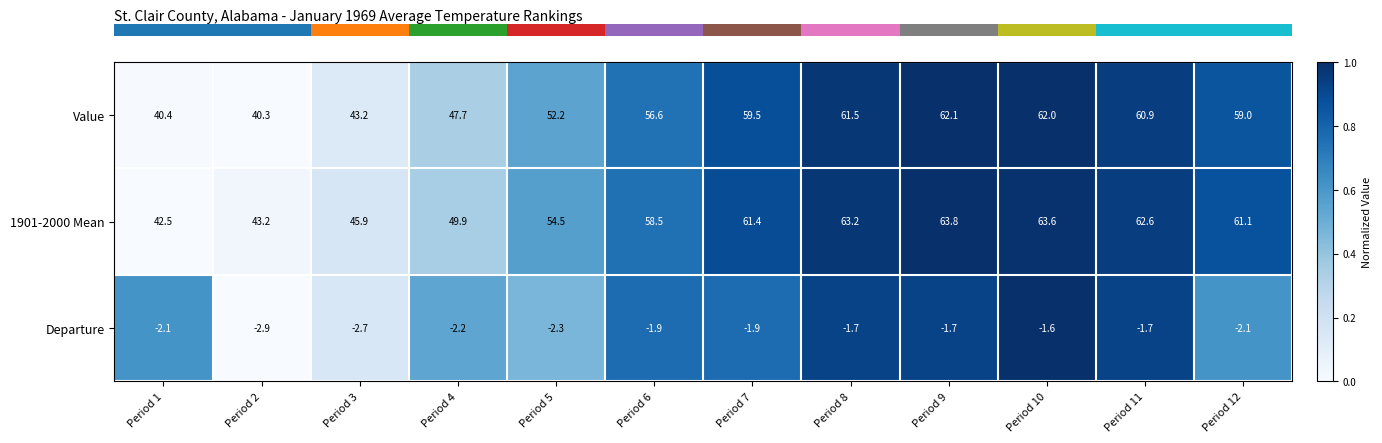

The Value series shows 40.3 at Period 2. True or false?

True